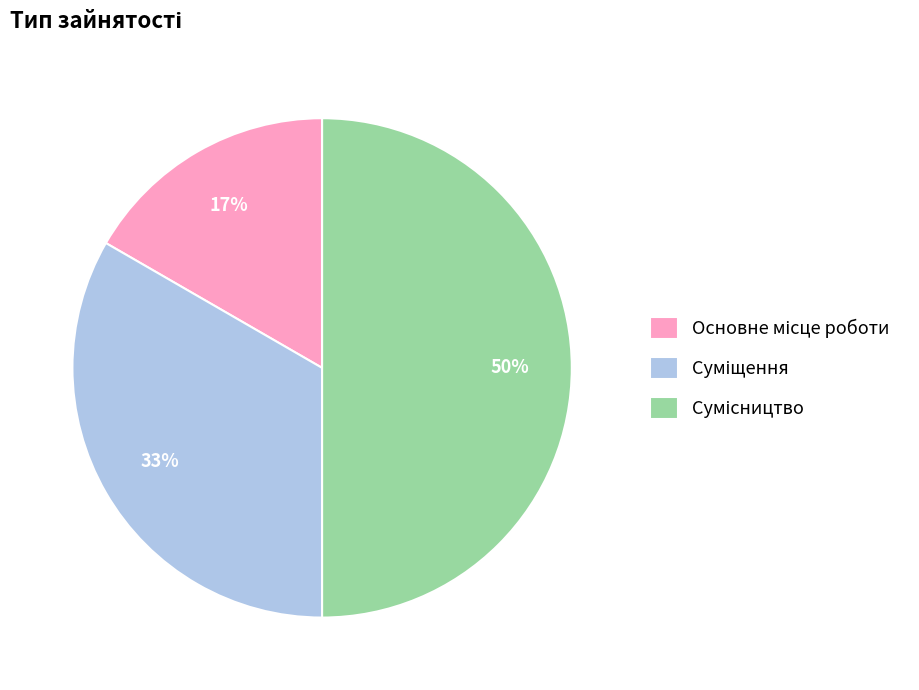

Count the number of slices in the pie.

3